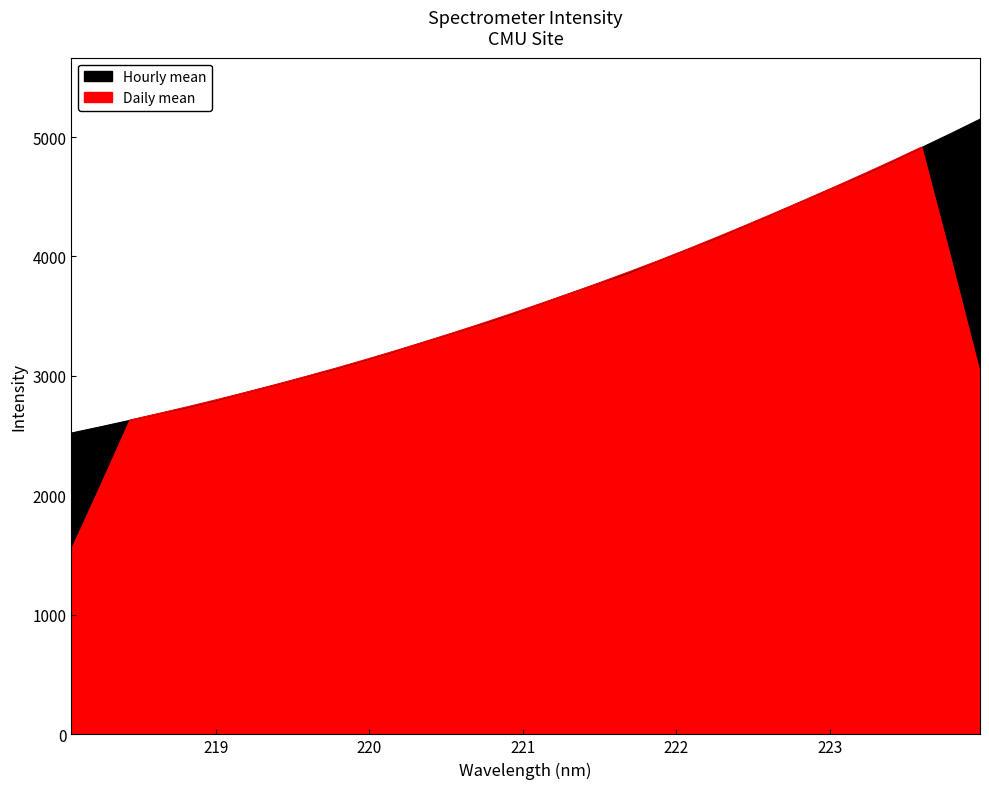

How many values are below 3603?

16